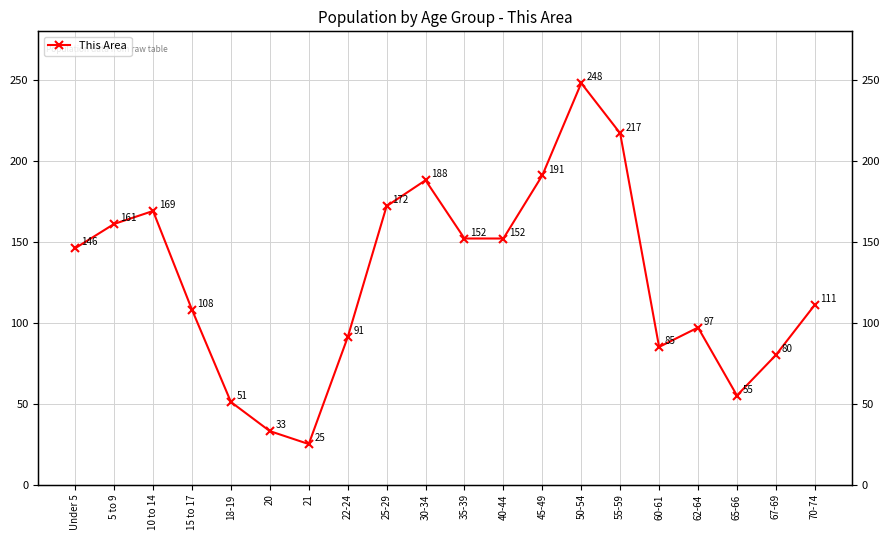

What is the sum of all values?

2532